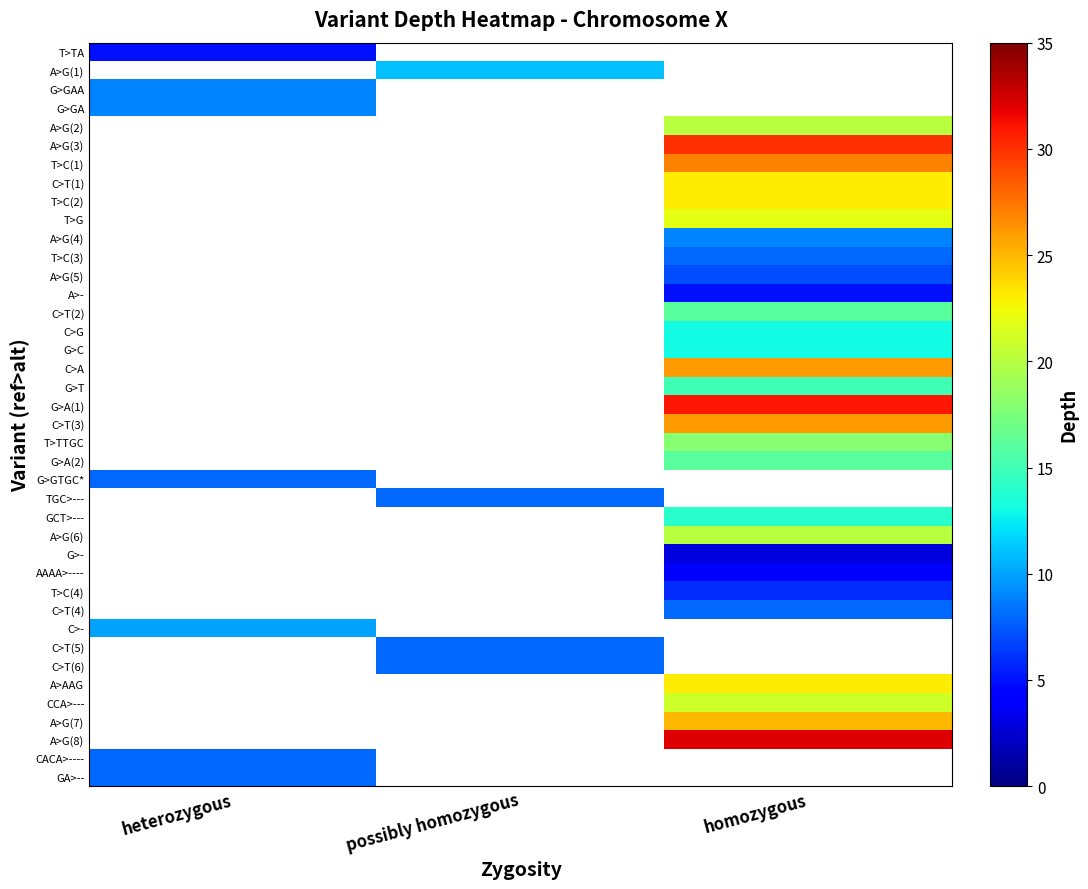

What is the lowest value of the GA>-- series?

8.0